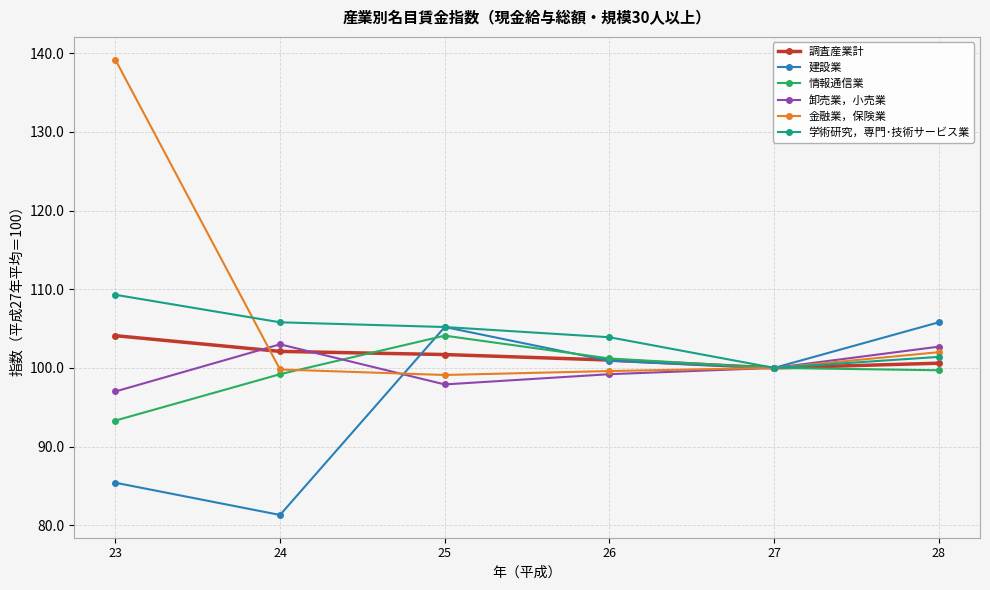

The value of 情報通信業 at 24 is 99.2. True or false?

True